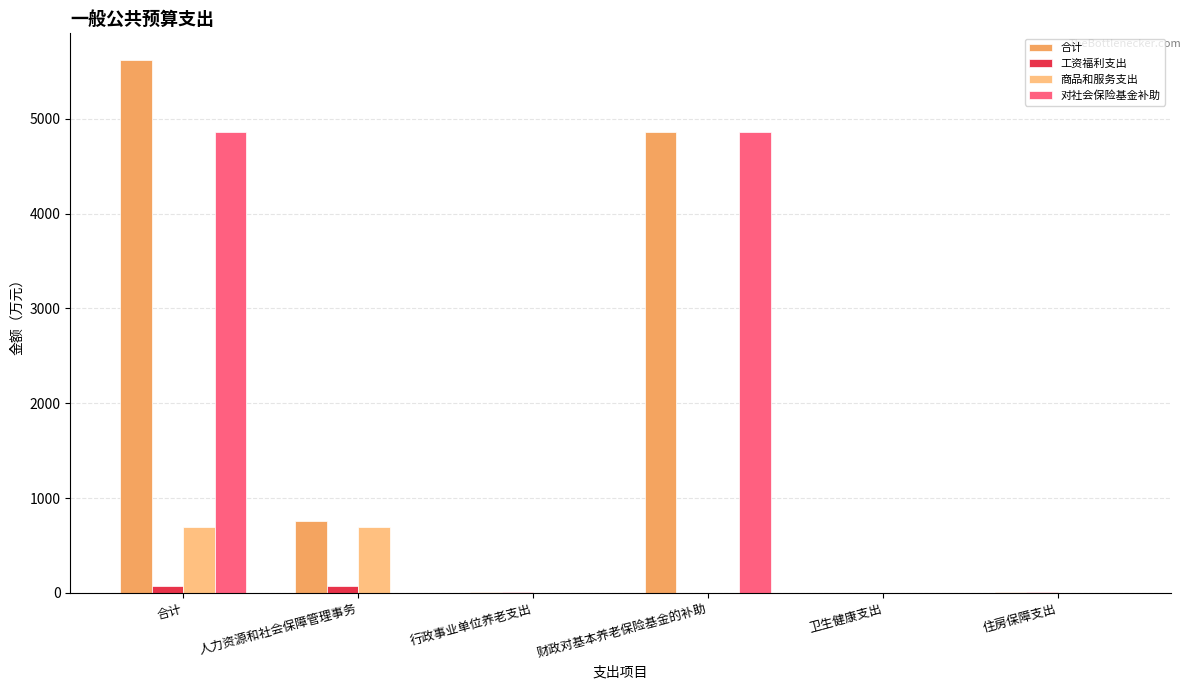

The 商品和服务支出 series shows 0.0 at 住房保障支出. True or false?

True